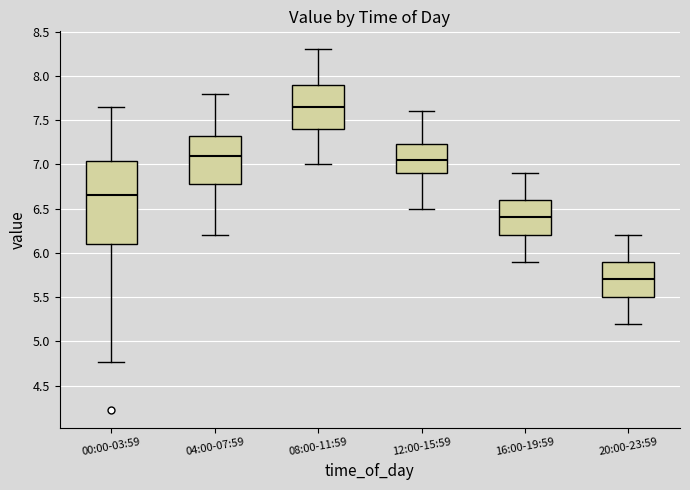

Which box has the lowest median line?

20:00-23:59